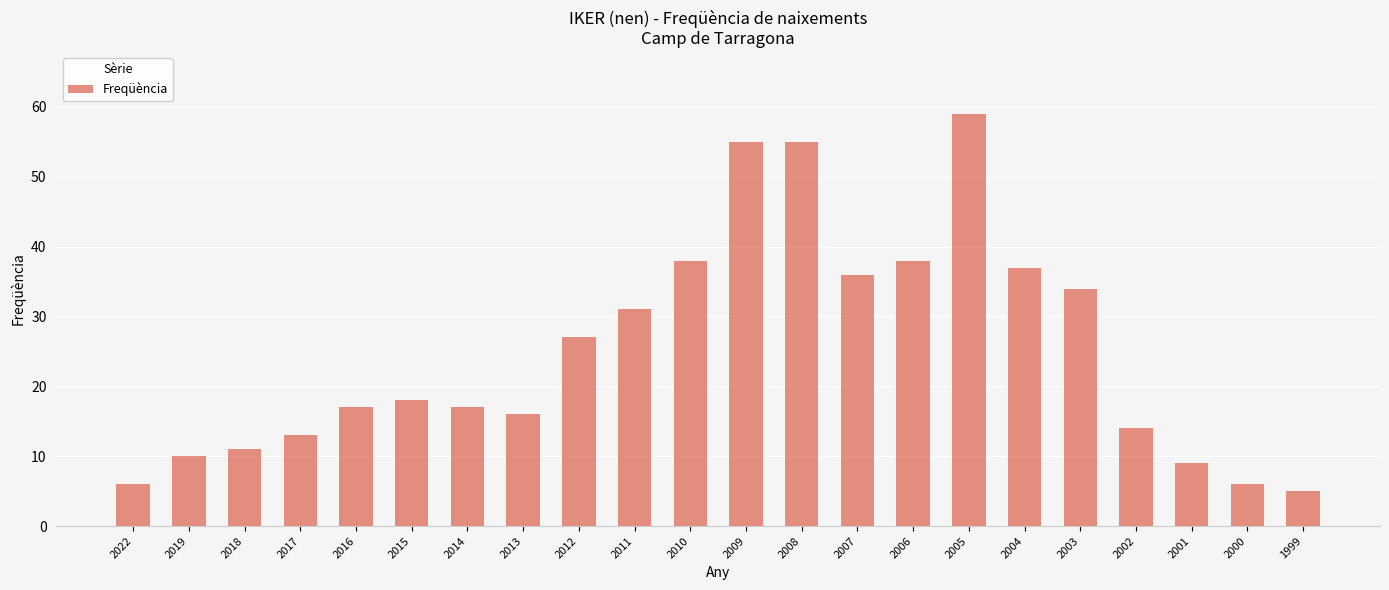

At which label is the value closest to 32?

2011